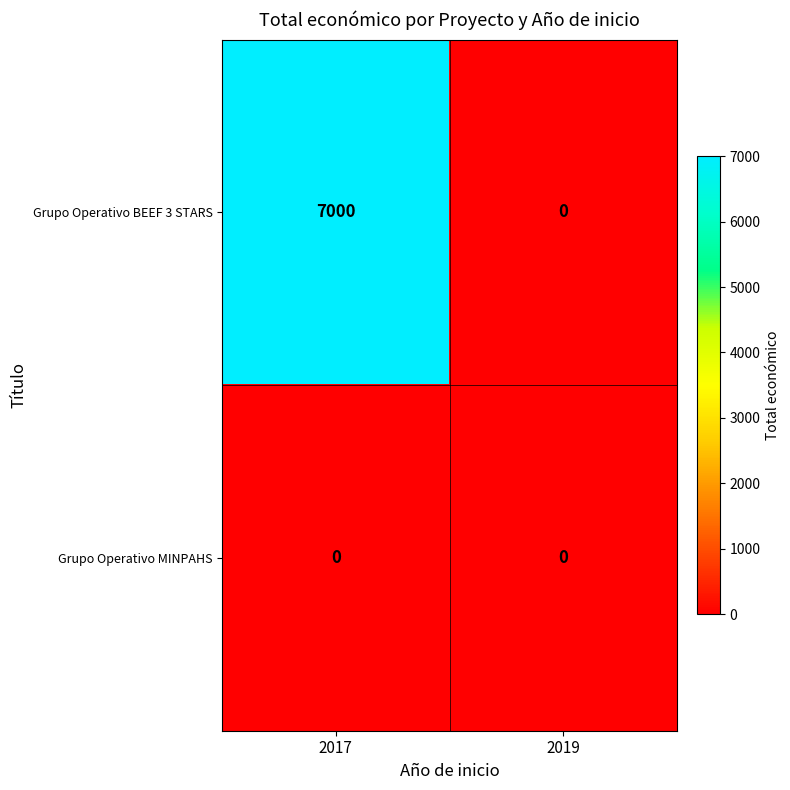

What is the sum of all Grupo Operativo BEEF 3 STARS values?

7000